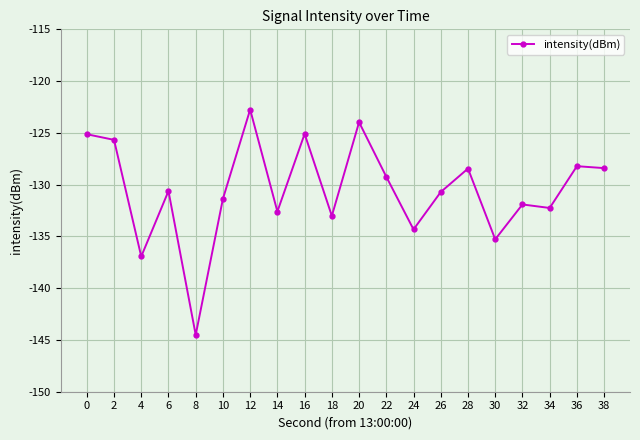

True or false: the data has more than 1 interior local peaks.

True